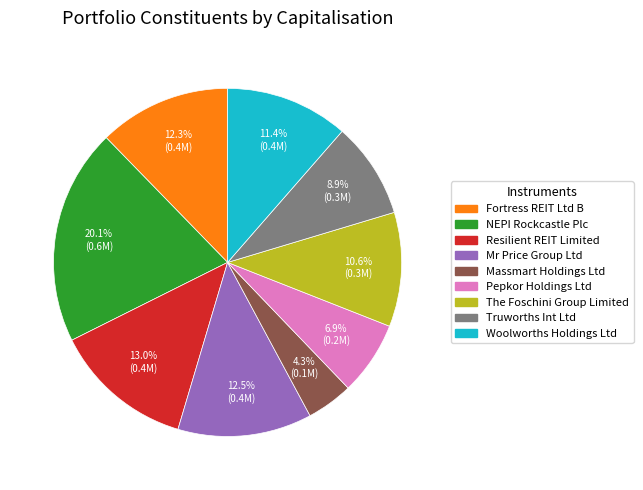

Is it true that Truworths Int Ltd is 9% of the pie?

True